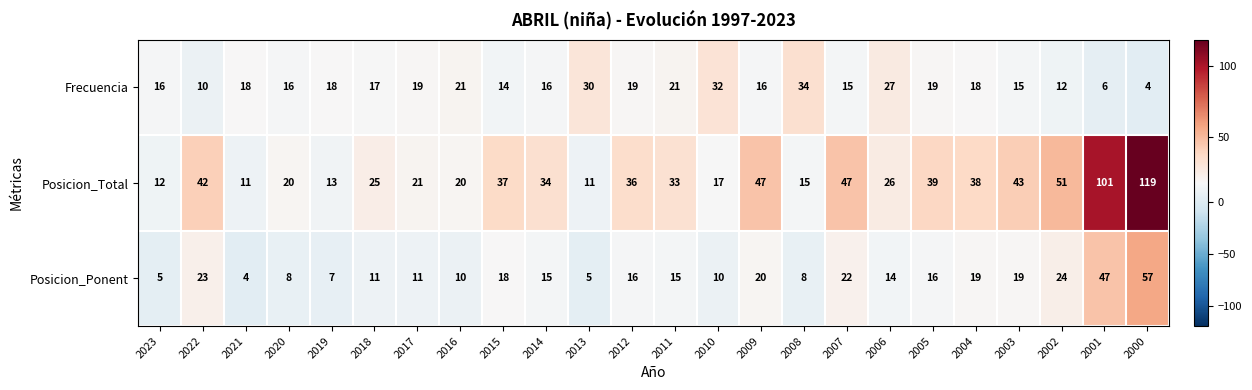

Which series has the largest total across all categories?

Posicion_Total